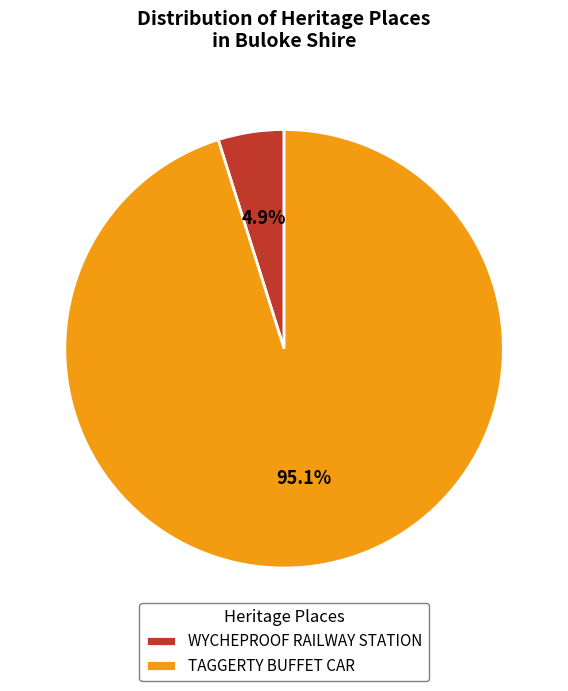

Which category has the smallest portion of the pie?

WYCHEPROOF RAILWAY STATION